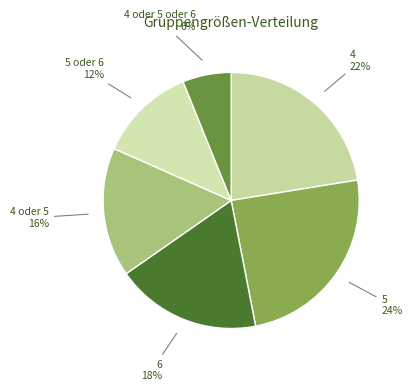

Do 5 oder 6 and 6 together represent more than half of the pie?

No